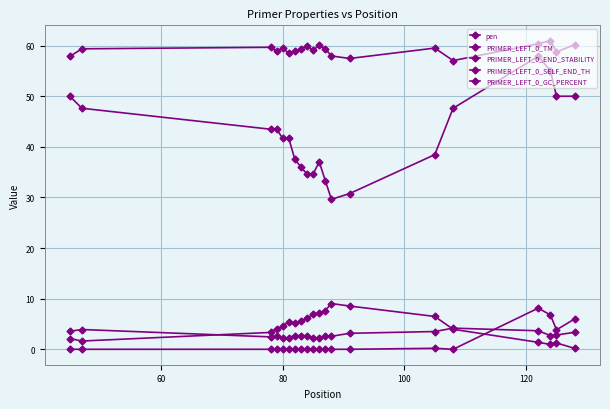

Does the chart display data point markers on the line(s)?

Yes